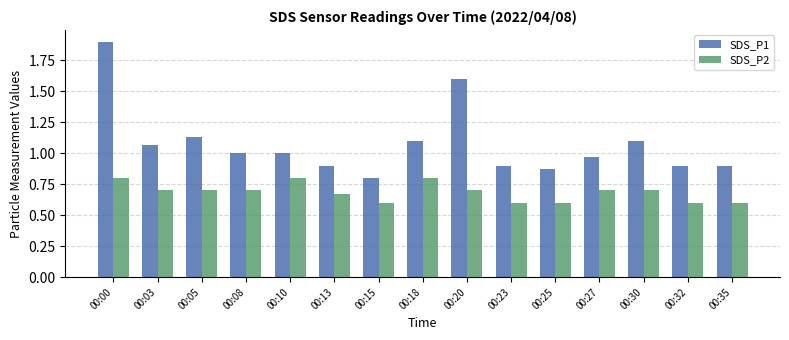

Which series has the largest range (max minus min)?

SDS_P1